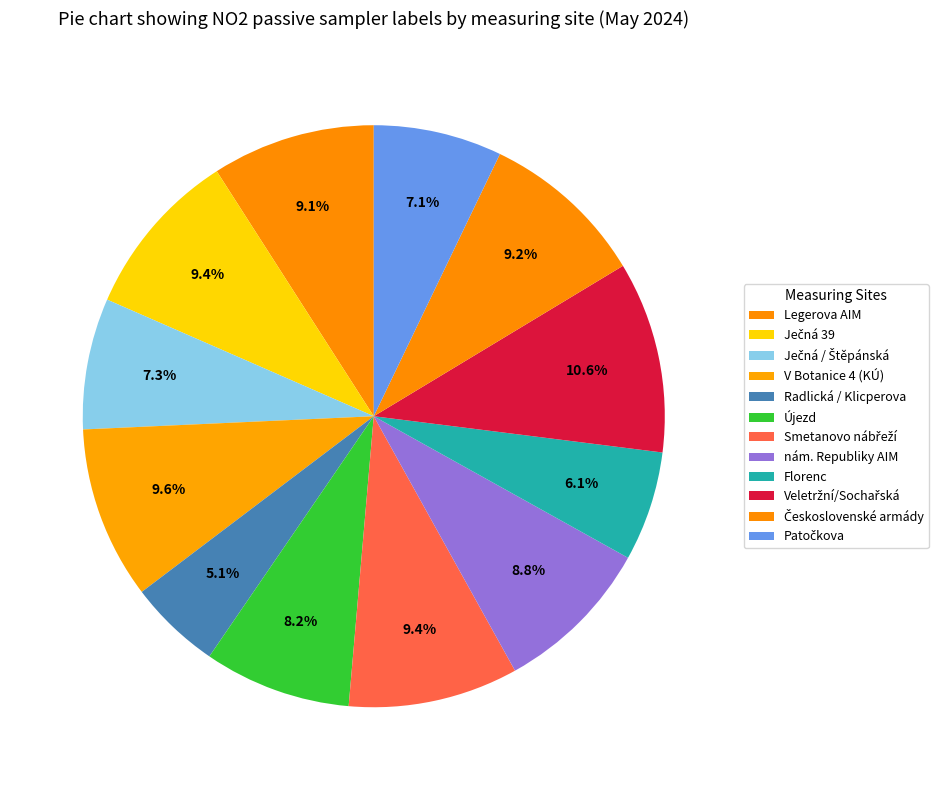

Is there a majority slice in this chart?

No